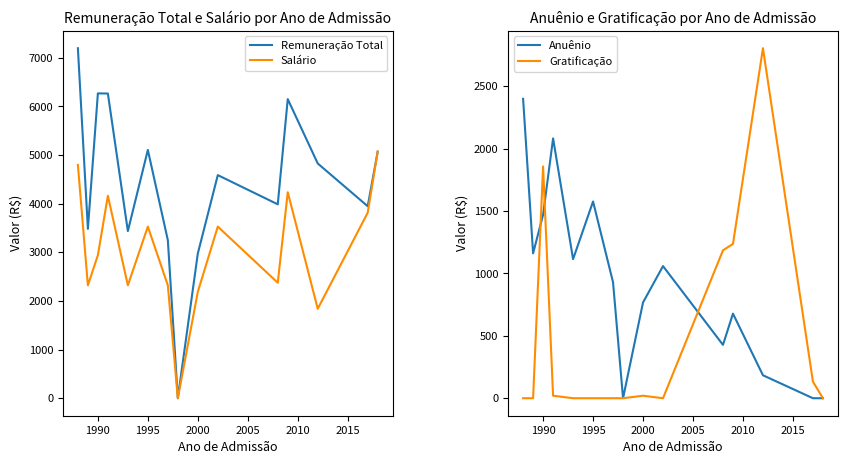

Is it true that Salário equals 3528.8 at 1995?

True